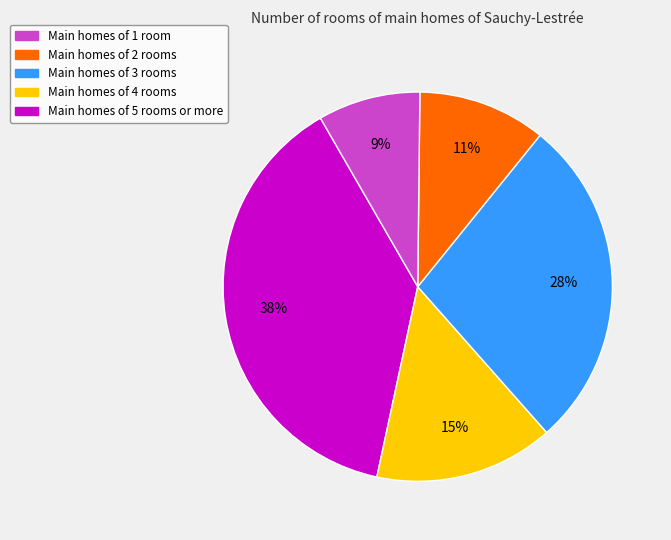

Is there a majority slice in this chart?

No